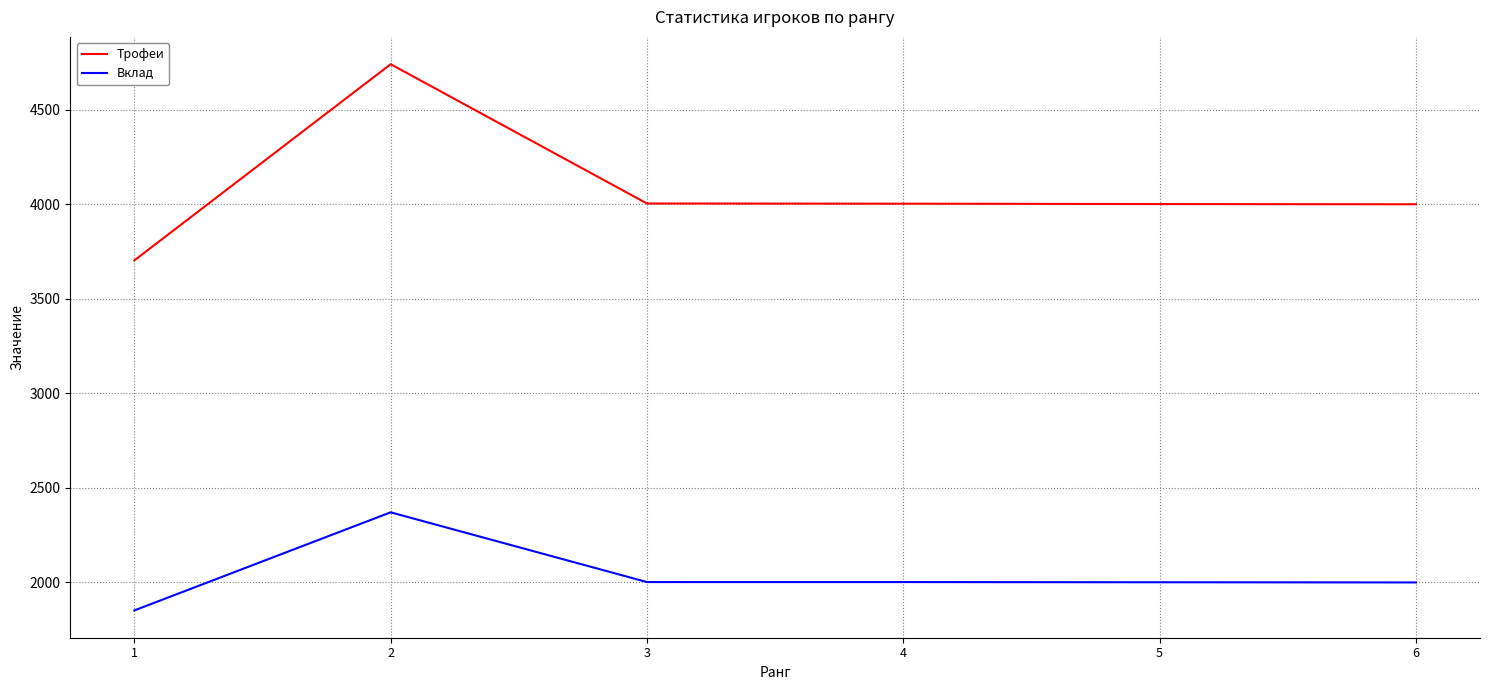

What is the difference between the maximum and minimum values in the Трофеи series?

1038